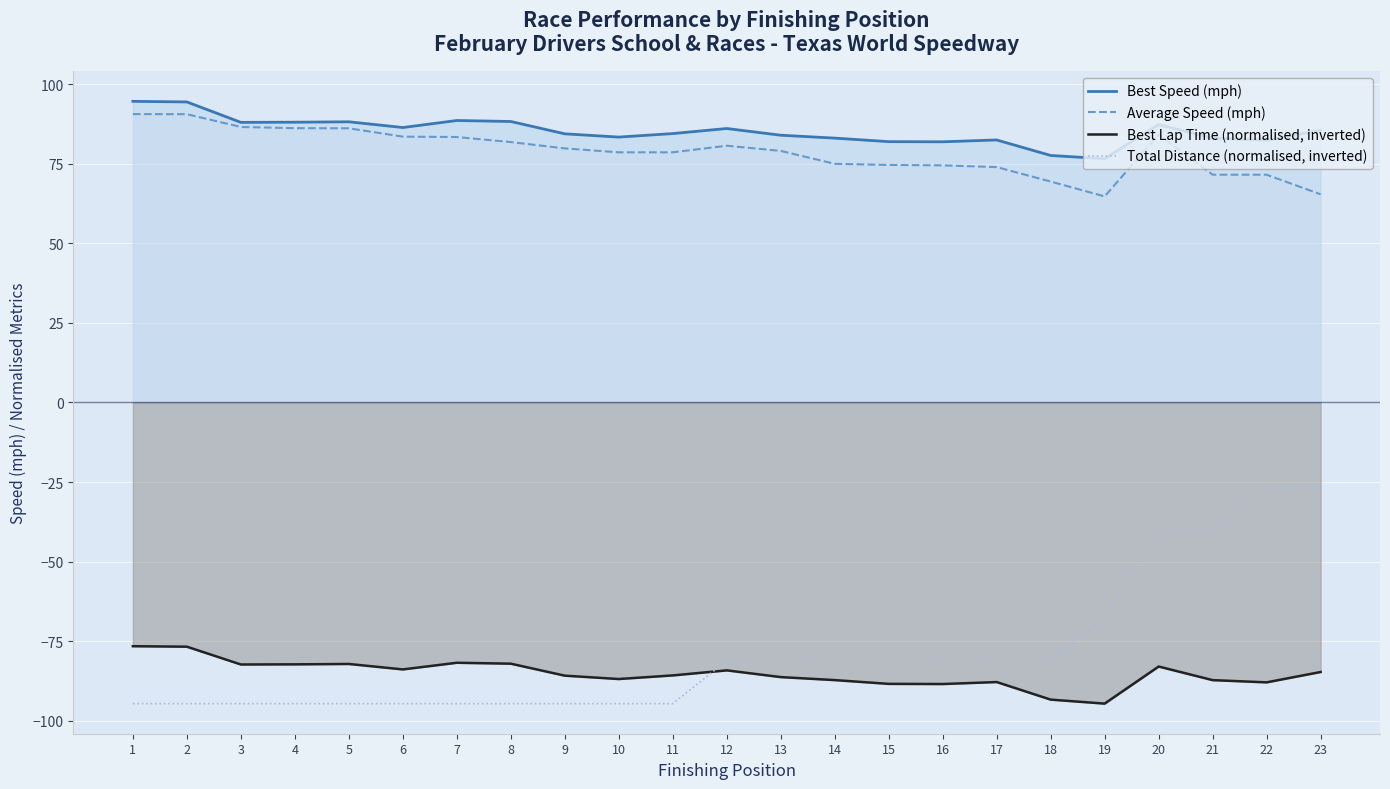

Read the Total Distance (normalised, inverted) value at 13.

-81.1